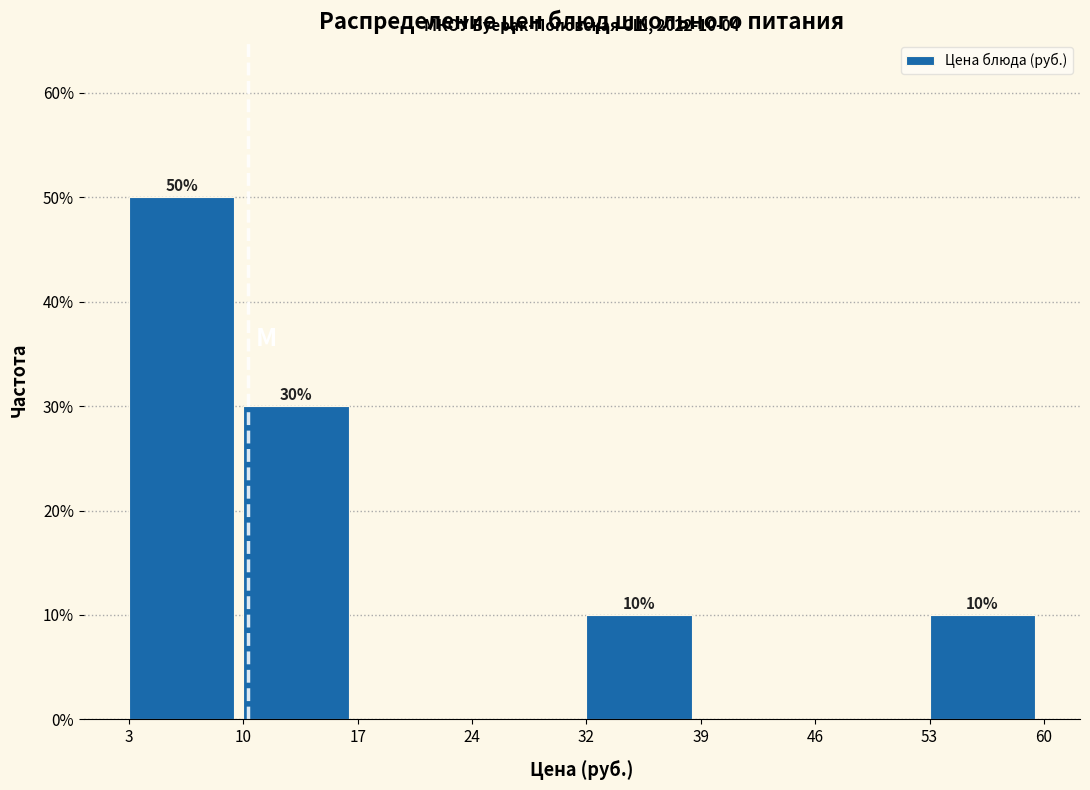

Which range on the x-axis has the tallest bar?

3 to 10